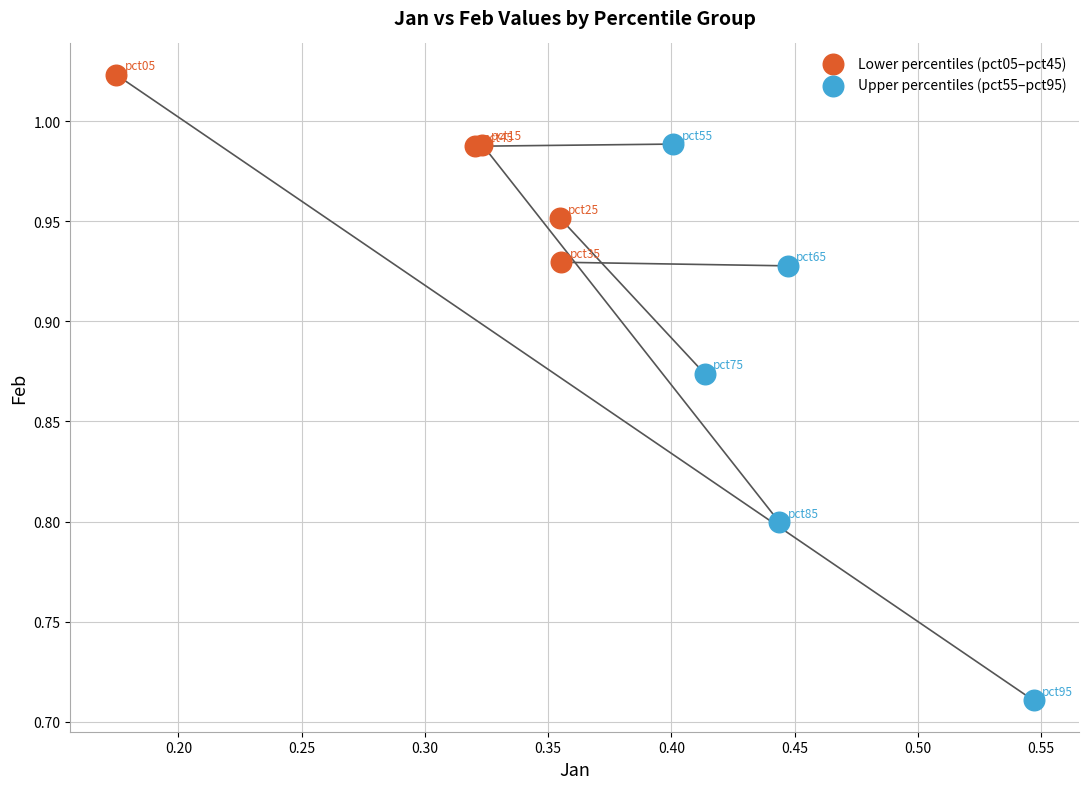

Which series reaches the maximum Y coordinate?

Lower percentiles (pct05–pct45)